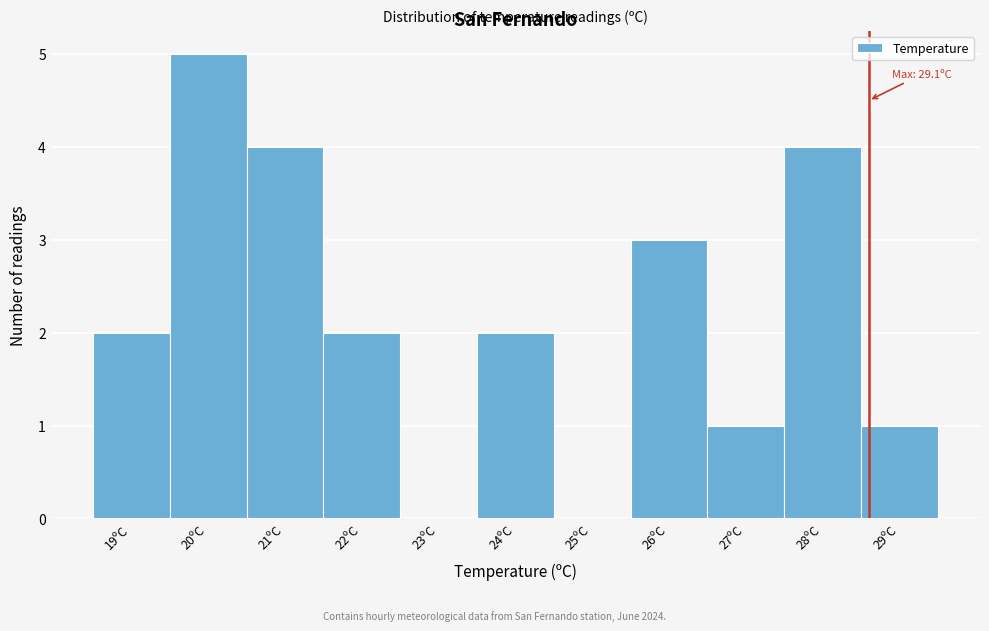

Reading left to right, list all the values displayed in this chart.

19ºC=2	20ºC=5	21ºC=4	22ºC=2	23ºC=0	24ºC=2	25ºC=0	26ºC=3	27ºC=1	28ºC=4	29ºC=1